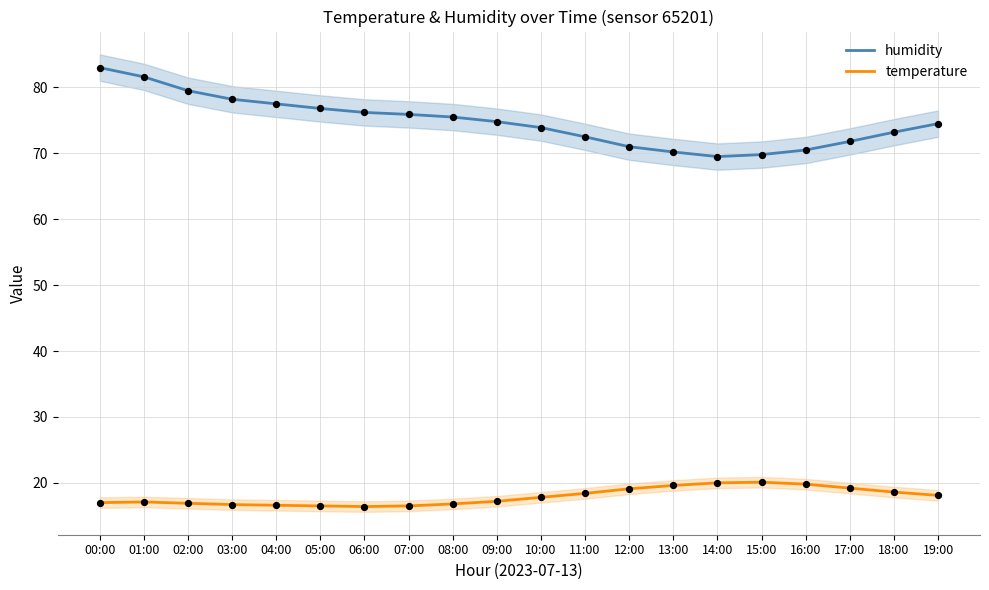

At how many categories does at least one series exceed 75?

9